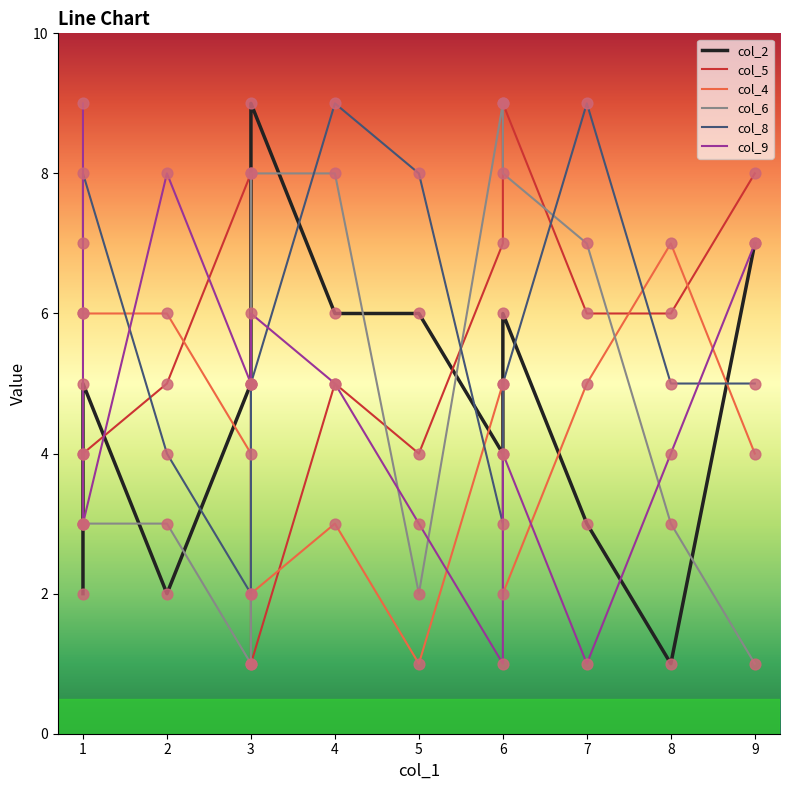

Which series contains the lowest Y value?

col_2